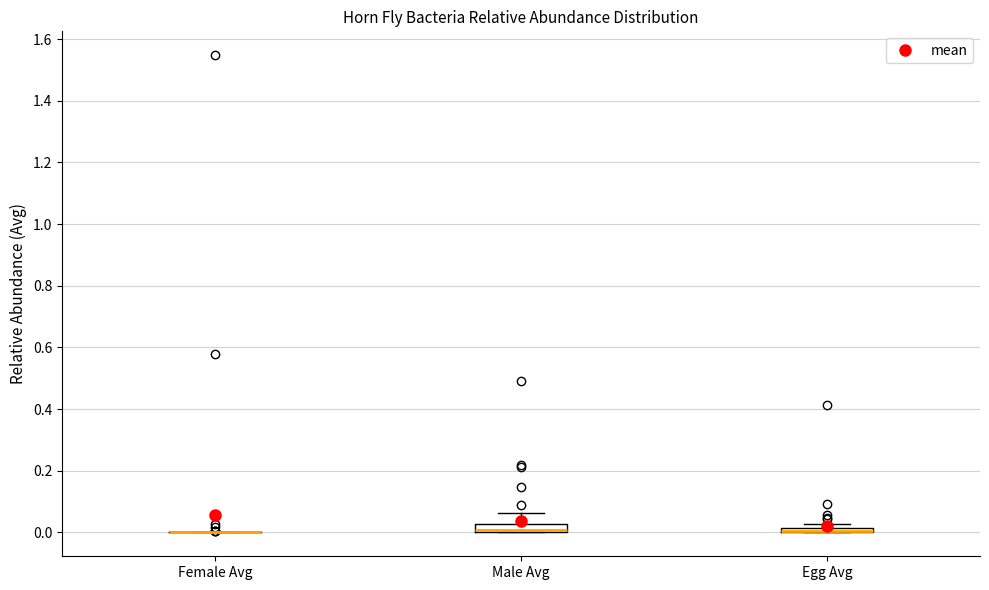

Where does the upper whisker of the box for Male Avg end on the y-axis? The values are not printed on the chart, so give them approximately, as read against the axis.

0.06